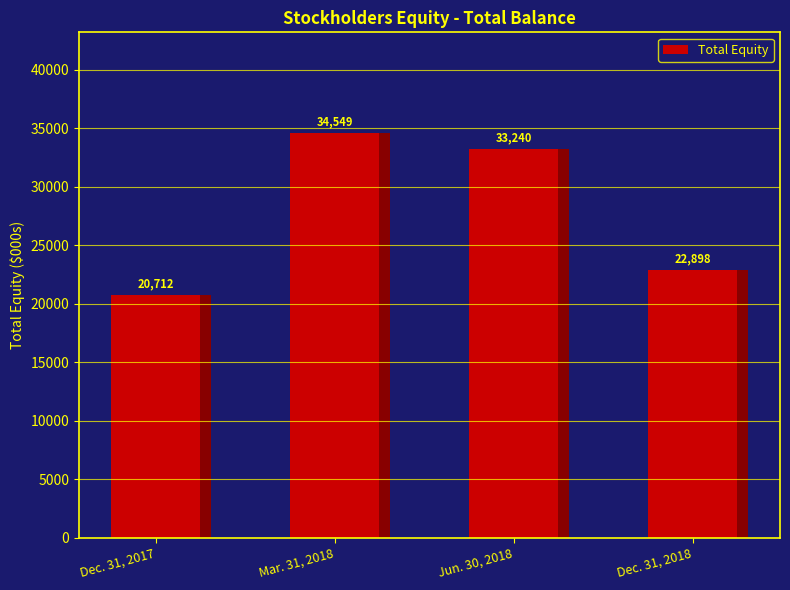

What is the label of the 3rd bar from the left?

Jun. 30, 2018